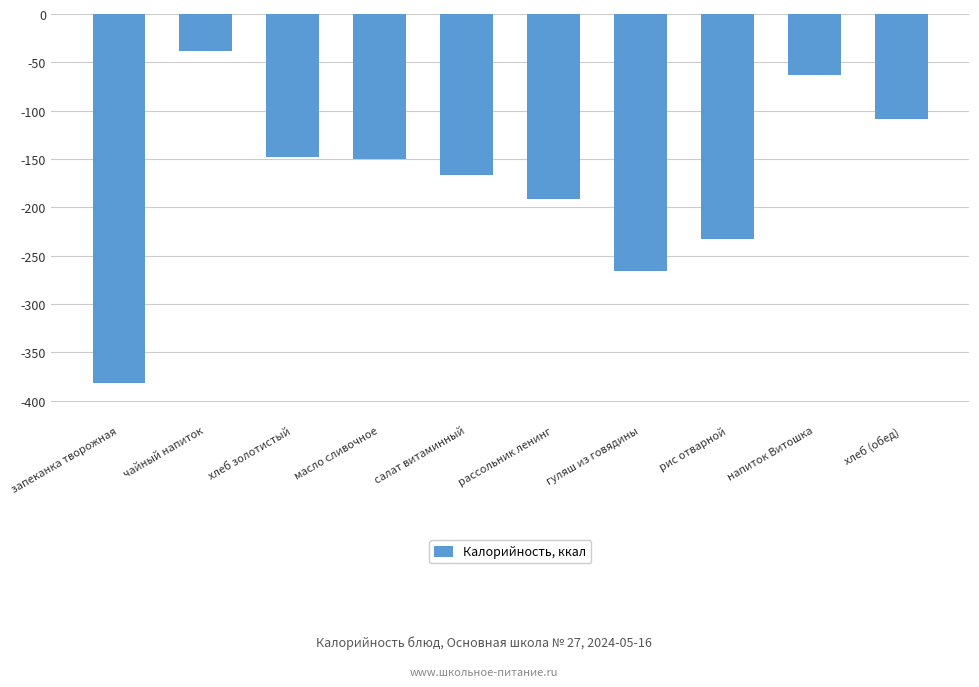

What is the difference between the values at хлеб (обед) and рис отварной?

124.4